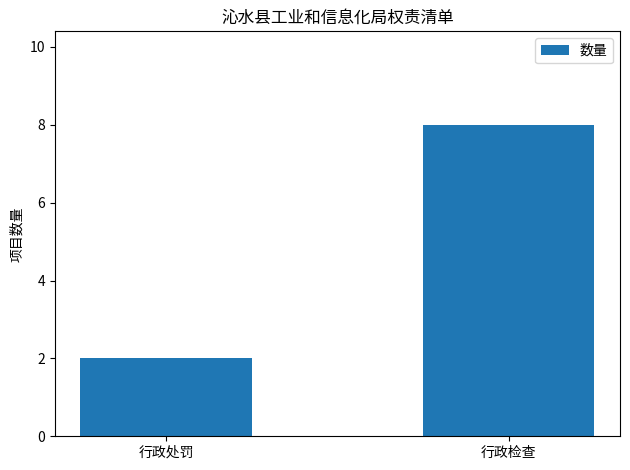

At which label is the value closest to 5?

行政处罚